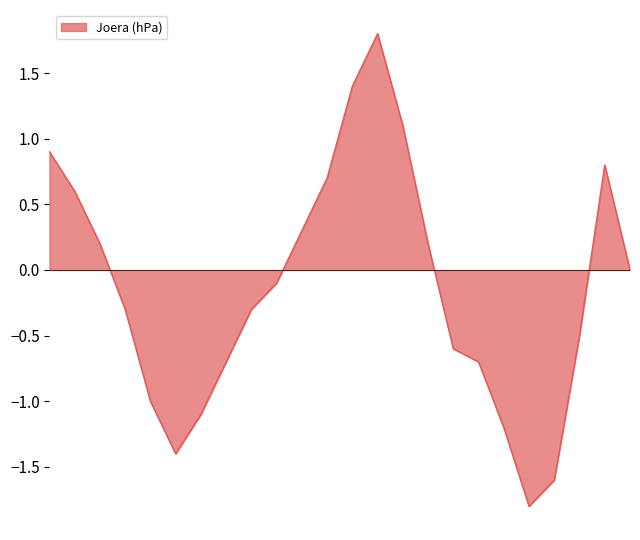

What is the difference between the maximum and minimum values?

3.6